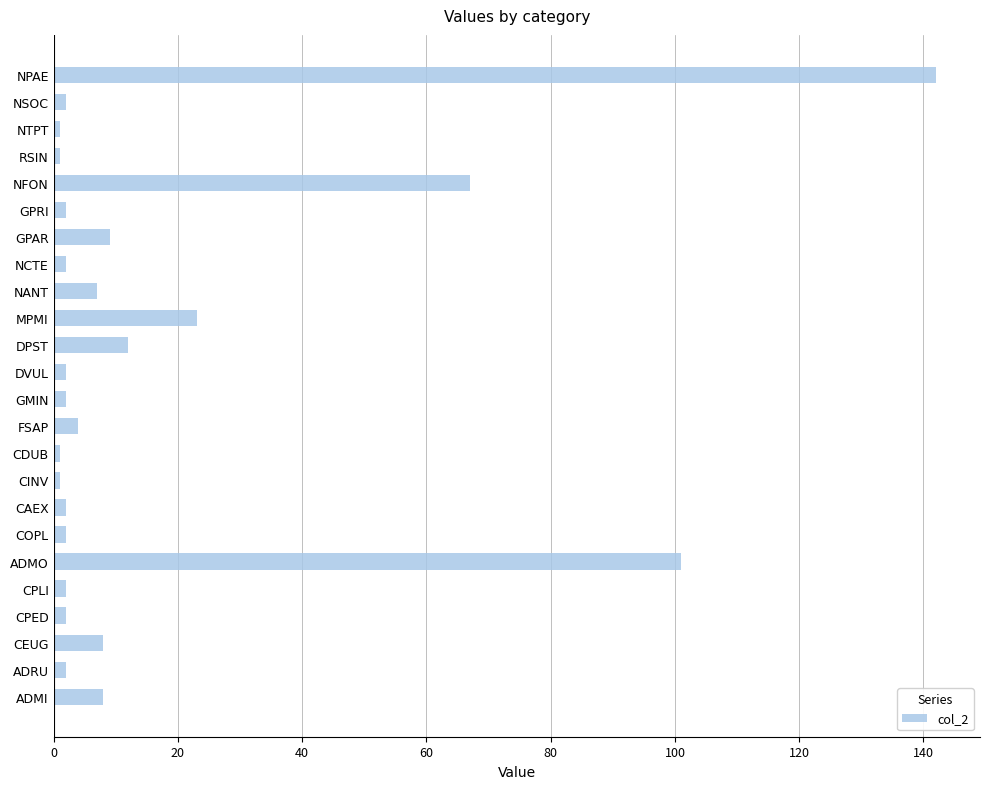

What is the greatest value displayed?

142